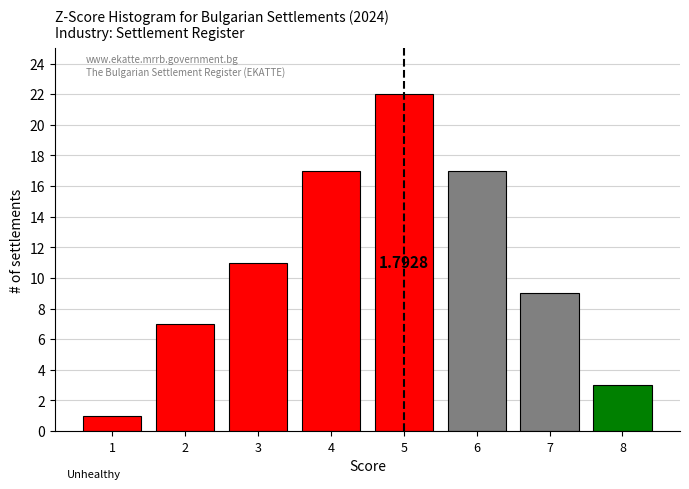

Which has a higher value, 4 or 8?

4